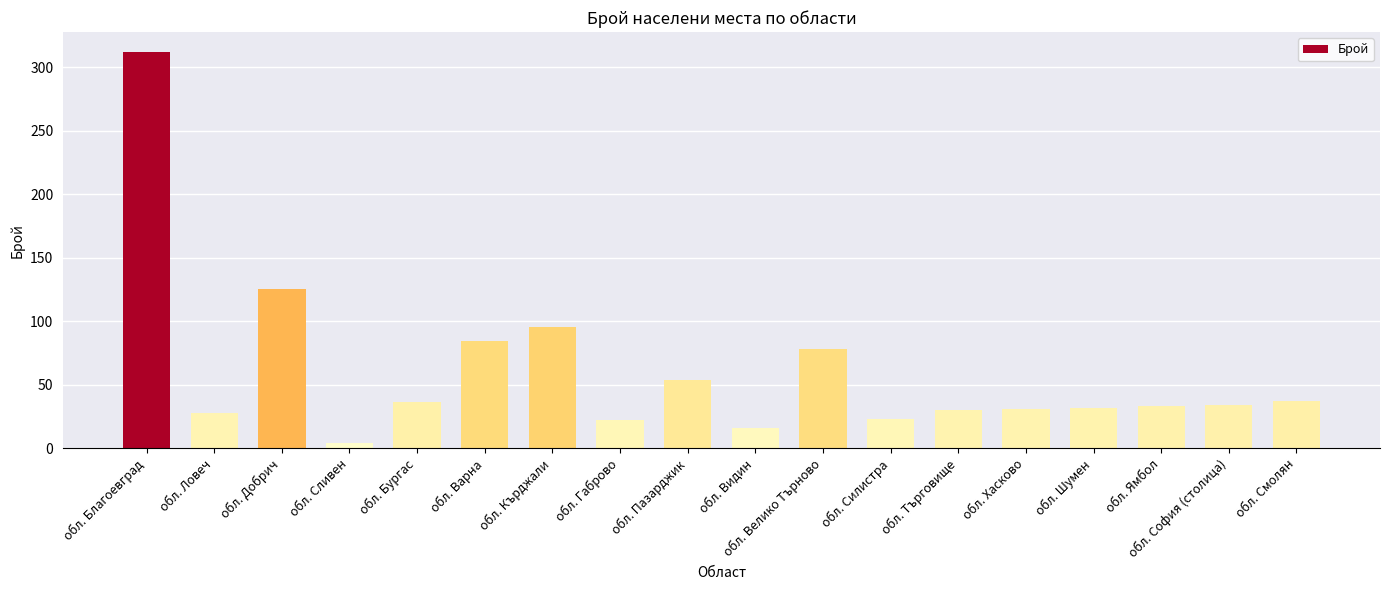

Are the bars horizontal?

No